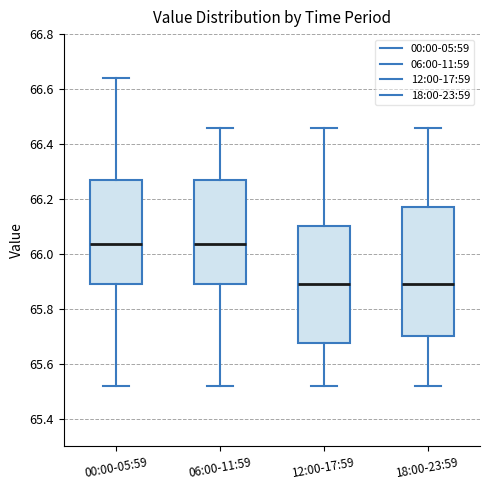

Reading left to right, read every box against the y-axis: the position of its median line, the range the box covers, and the ends of its whiskers. The values are not printed on the chart, so give them approximately, as read against the axis.

00:00-05:59: median 66.04, box 65.90 to 66.28, whiskers 65.52 to 66.64
06:00-11:59: median 66.04, box 65.90 to 66.28, whiskers 65.52 to 66.46
12:00-17:59: median 65.90, box 65.68 to 66.10, whiskers 65.52 to 66.46
18:00-23:59: median 65.90, box 65.70 to 66.18, whiskers 65.52 to 66.46